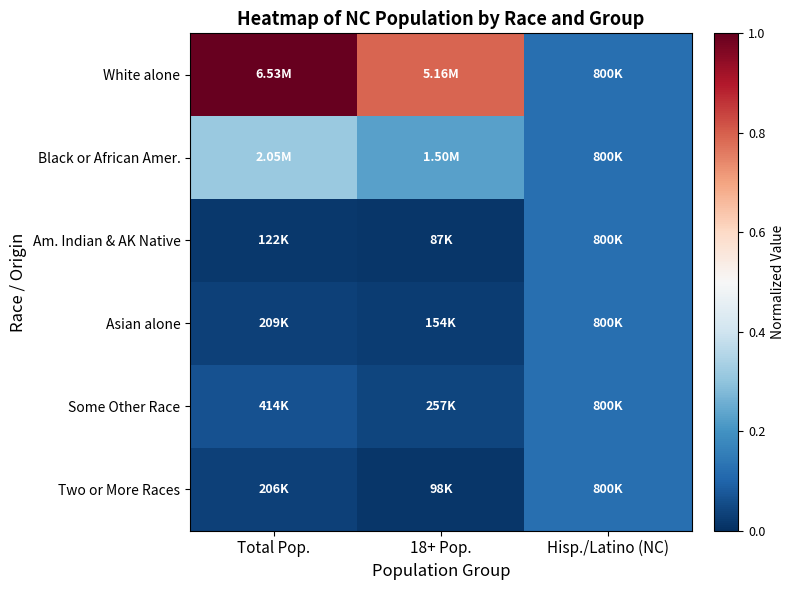

Reading right to left, transcribe all the data shown in this chart.

White alone: Hisp./Latino (NC)=0.1	18+ Pop.=0.8	Total Pop.=1.0
Black or African Amer.: Hisp./Latino (NC)=0.1	18+ Pop.=0.2	Total Pop.=0.3
Am. Indian & AK Native: Hisp./Latino (NC)=0.1	18+ Pop.=0.0	Total Pop.=0.0
Asian alone: Hisp./Latino (NC)=0.1	18+ Pop.=0.0	Total Pop.=0.0
Some Other Race: Hisp./Latino (NC)=0.1	18+ Pop.=0.0	Total Pop.=0.1
Two or More Races: Hisp./Latino (NC)=0.1	18+ Pop.=0.0	Total Pop.=0.0